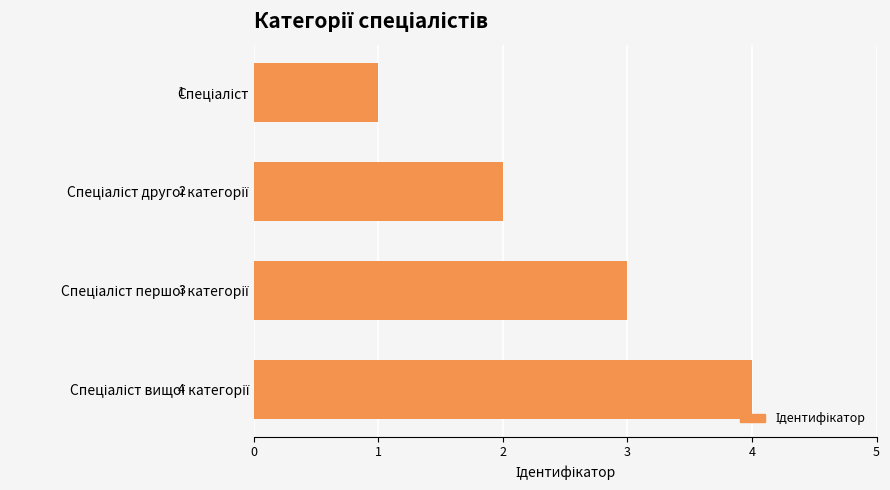

What is the maximum value shown in the chart?

4